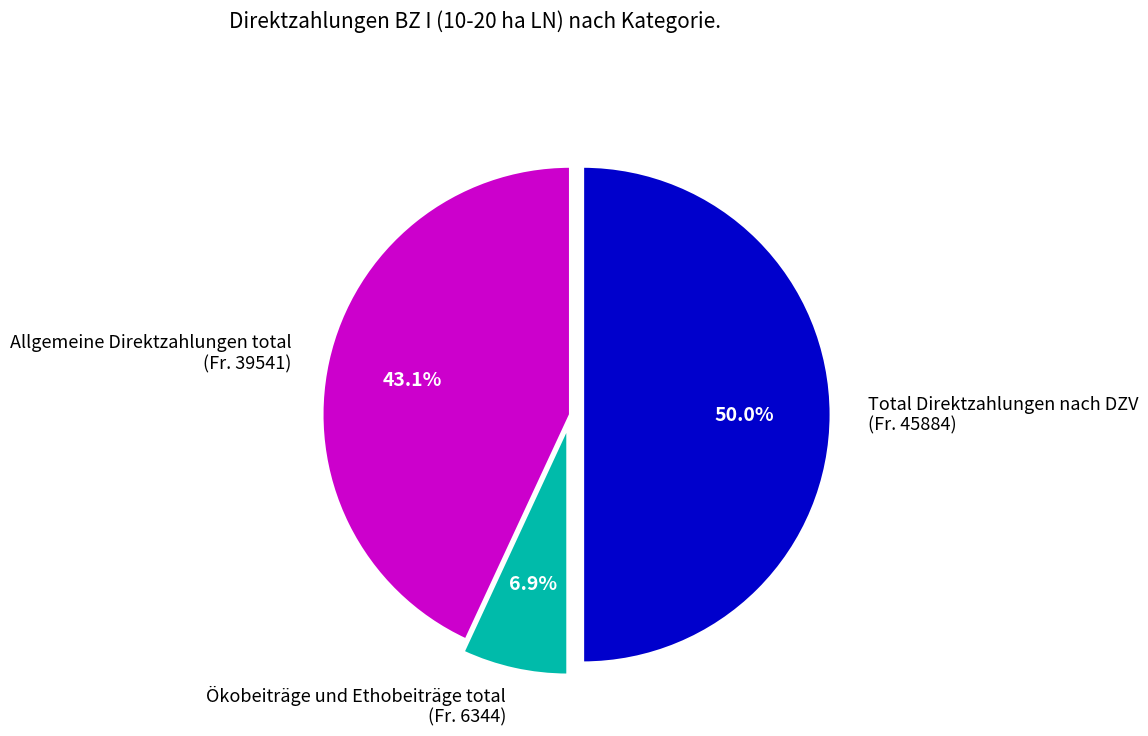

Does Allgemeine Direktzahlungen total represent more than half of the total?

No